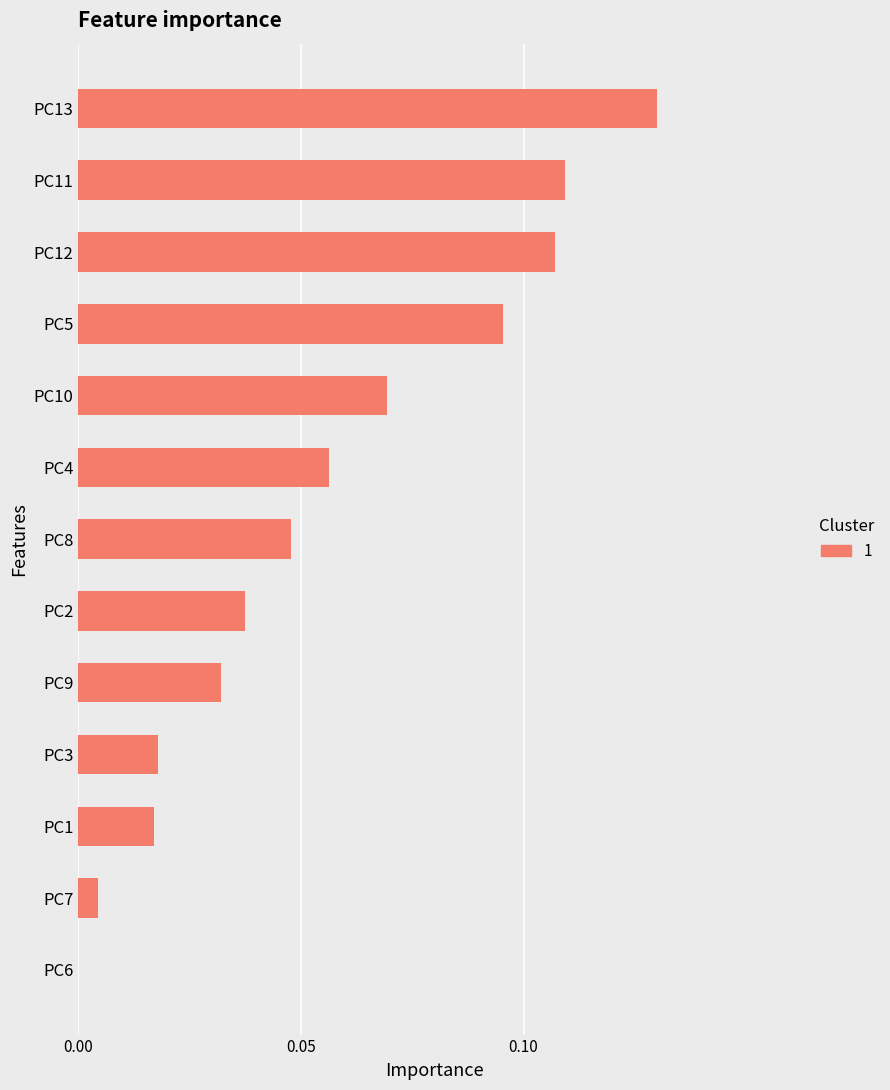

The chart shows a value of 0.0 at PC2. True or false?

True